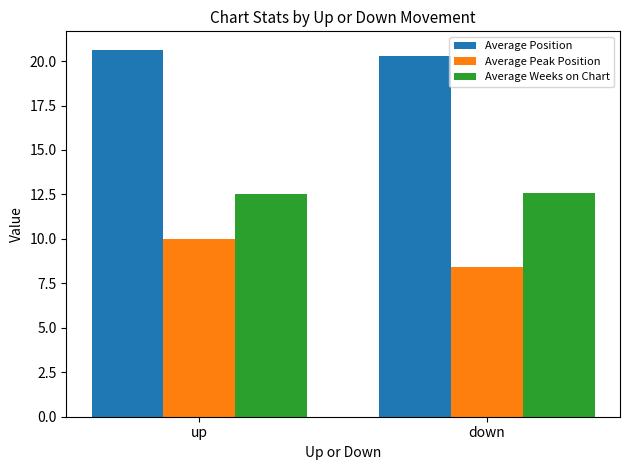

Rank the series by their maximum value, from lowest to highest.

Average Peak Position, Average Weeks on Chart, Average Position